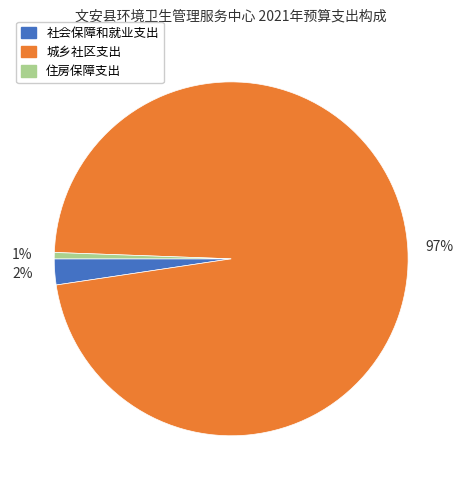

Count the number of slices in the pie.

3